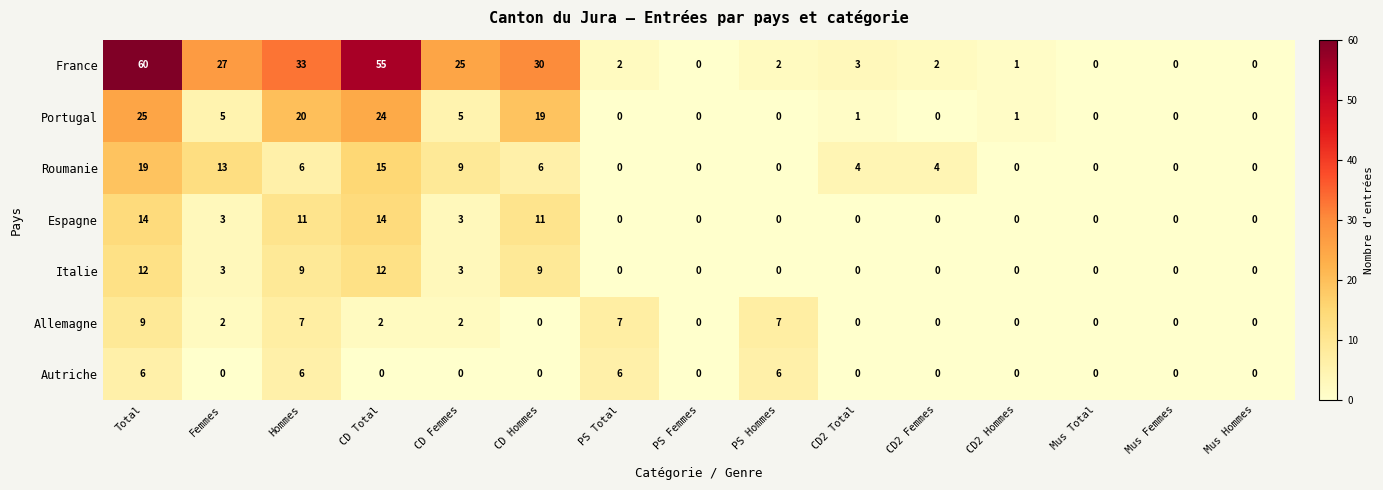

At which label does Roumanie first exceed 4?

Total